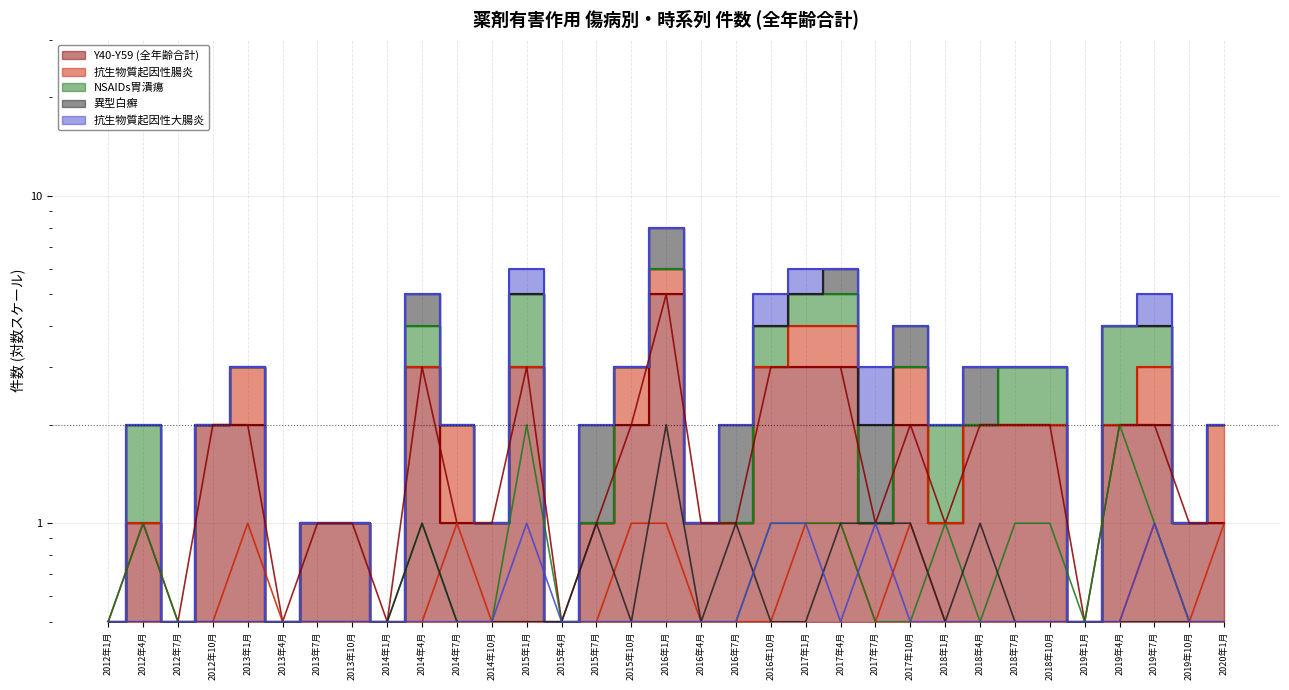

True or false: 抗生物質起因性腸炎 and Y40-Y59 (全年齢合計) intersect in this chart.

False